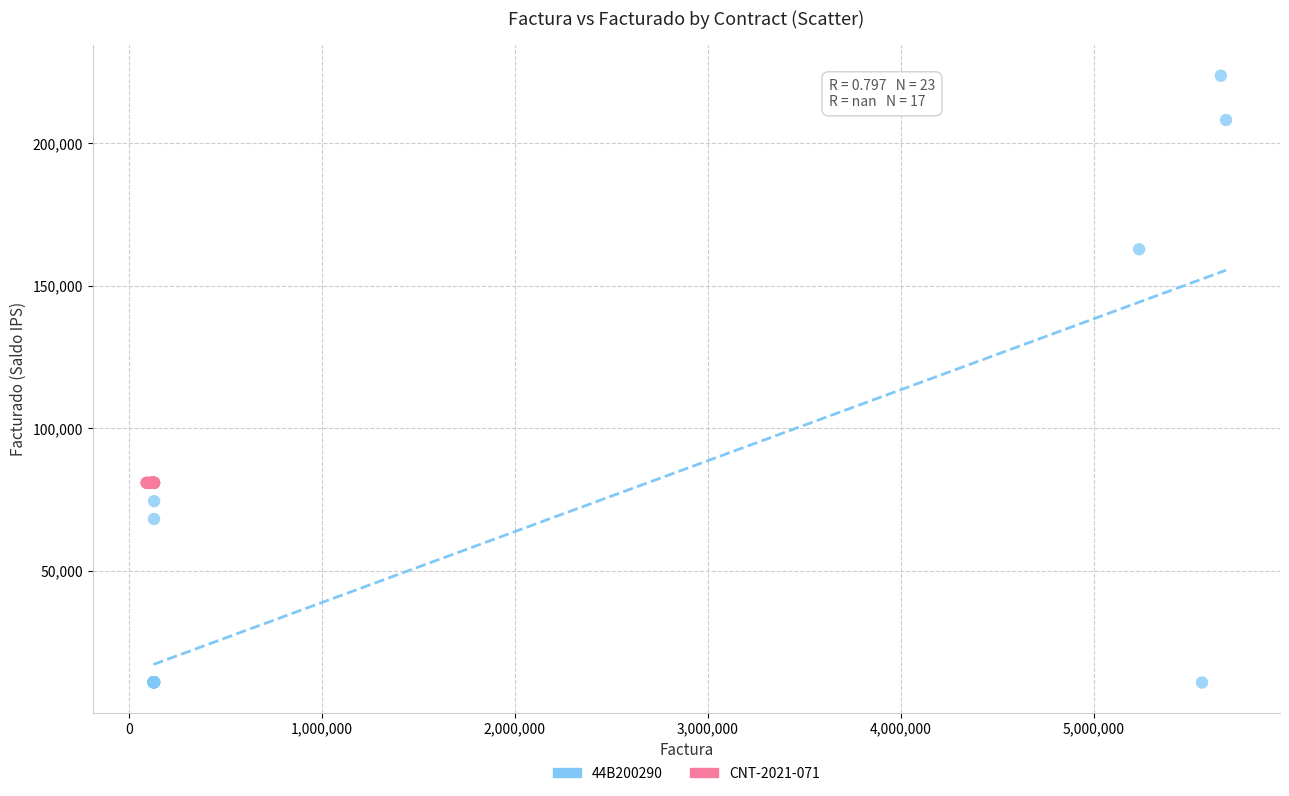

Which series reaches the minimum Y coordinate?

44B200290